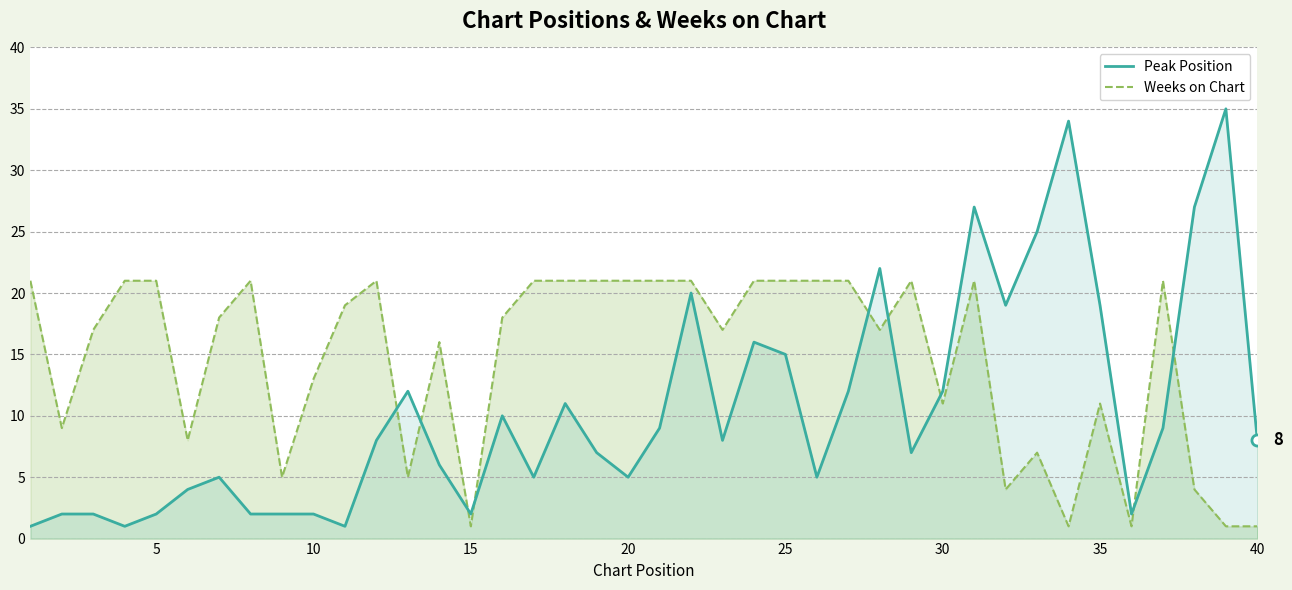

What is the sum of all Weeks on Chart values?

582